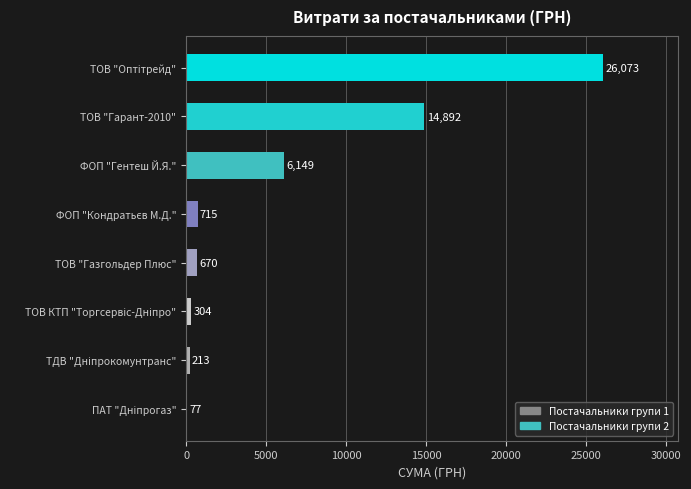

Between ТОВ "Газгольдер Плюс" and ТОВ "Гарант-2010", which is larger?

ТОВ "Гарант-2010"